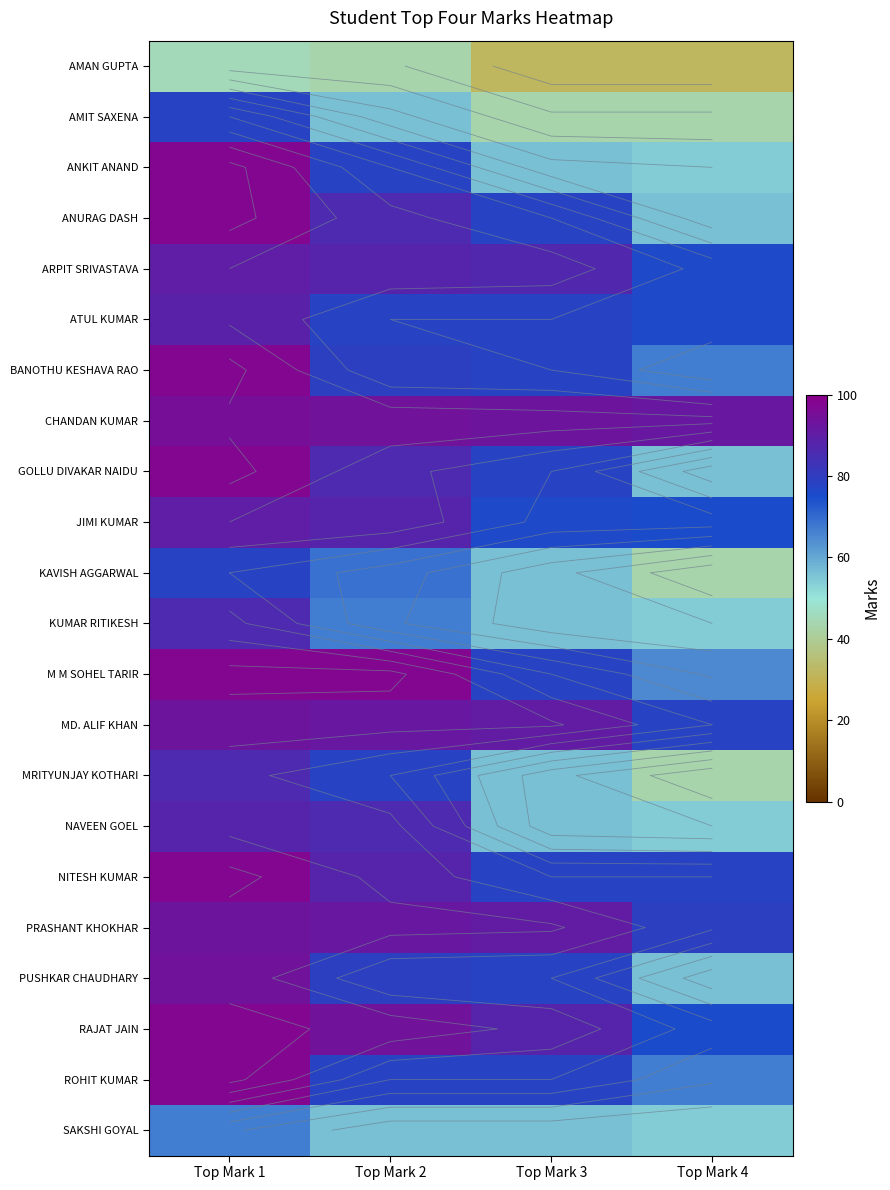

Rank the series by their maximum value, from lowest to highest.

AMAN GUPTA, SAKSHI GOYAL, AMIT SAXENA, KAVISH AGGARWAL, KUMAR RITIKESH, MRITYUNJAY KOTHARI, NAVEEN GOEL, ATUL KUMAR, ARPIT SRIVASTAVA, JIMI KUMAR, MD. ALIF KHAN, PRASHANT KHOKHAR, PUSHKAR CHAUDHARY, CHANDAN KUMAR, ANKIT ANAND, ANURAG DASH, BANOTHU KESHAVA RAO, GOLLU DIVAKAR NAIDU, M M SOHEL TARIR, NITESH KUMAR, RAJAT JAIN, ROHIT KUMAR